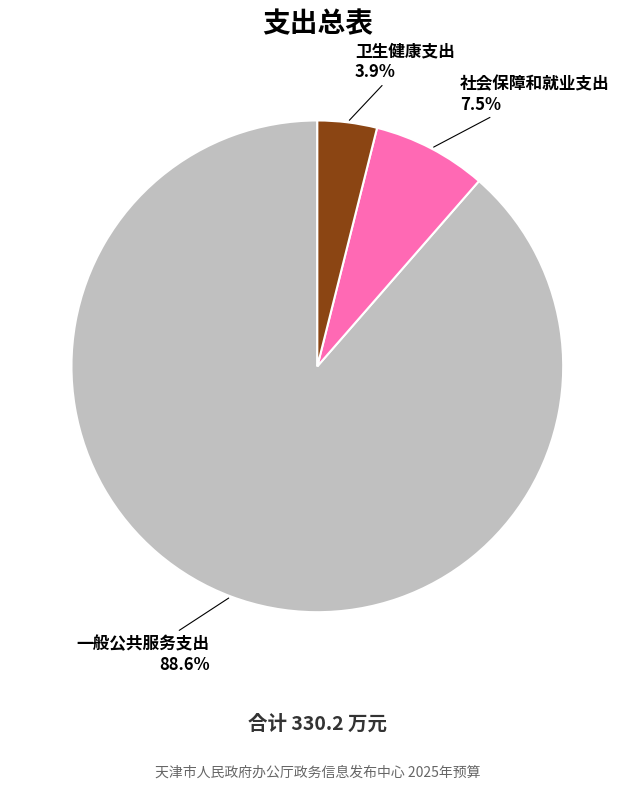

To the nearest percent, what is the difference between the 卫生健康支出 and 一般公共服务支出 slice percentages?

85%